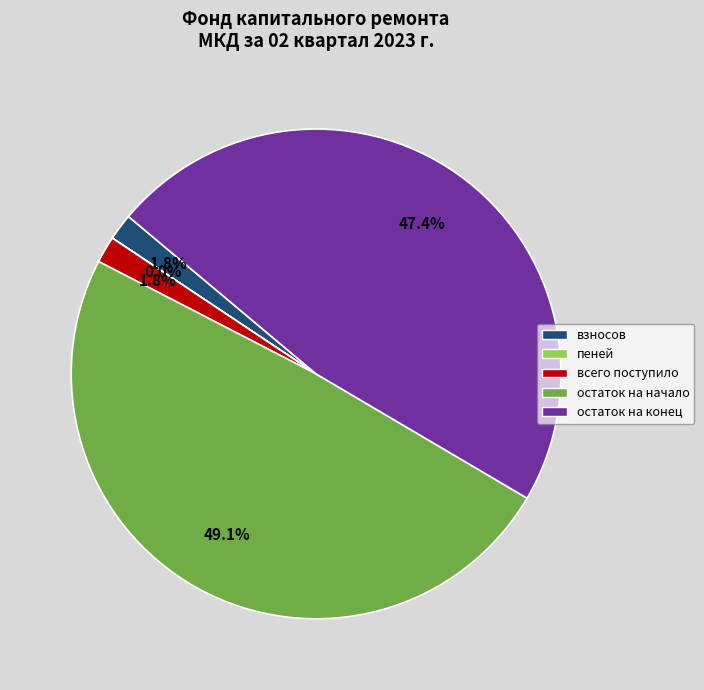

Does any single category account for the majority?

No